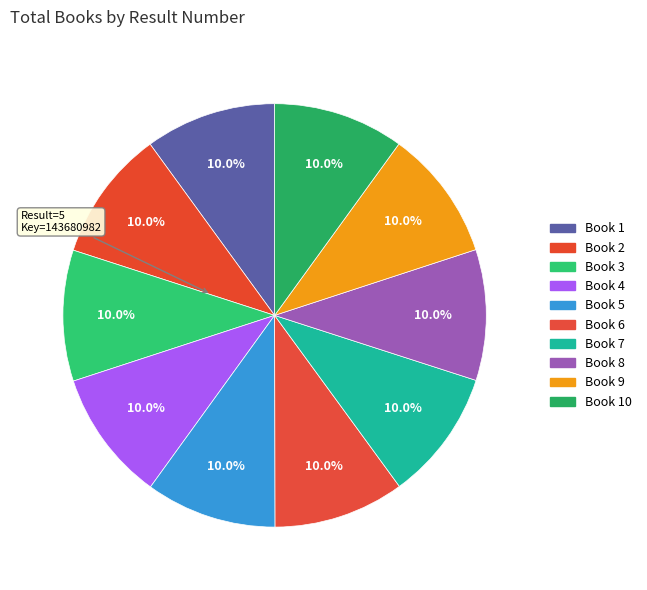

How many slices are in this pie chart?

10